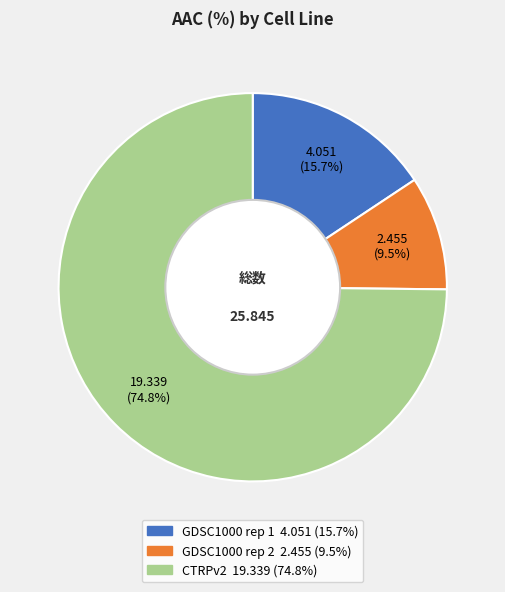

Which category has the biggest portion of the pie?

CTRPv2